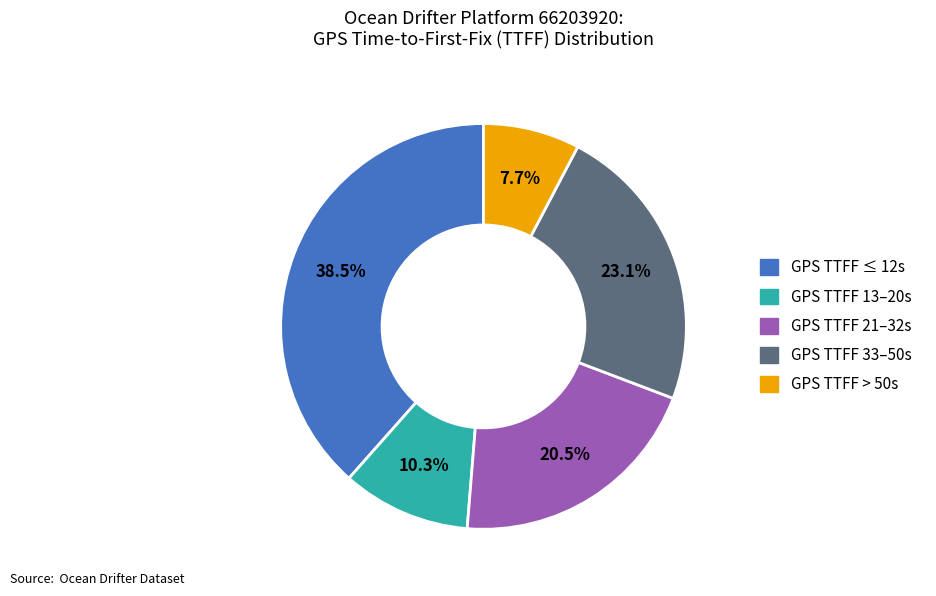

Is there a majority slice in this chart?

No